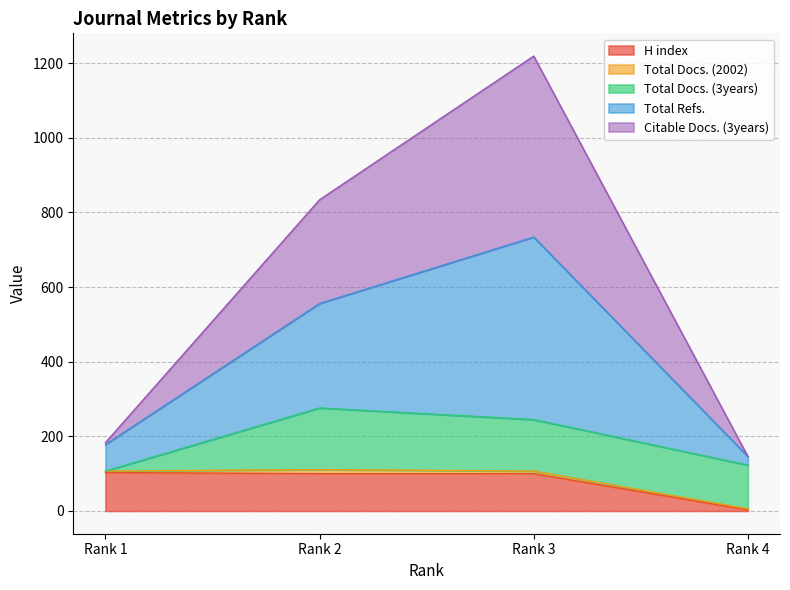

How many categories are shown in the chart?

4